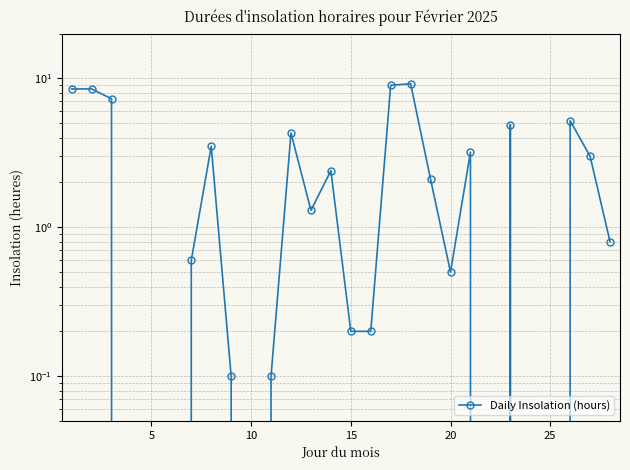

True or false: there are more than 2 points higher than both neighbors.

True